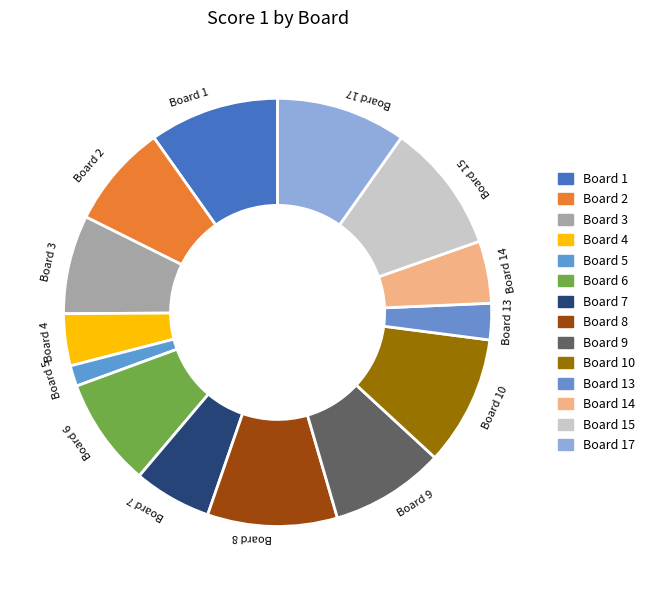

Is there any slice that represents more than half of the pie?

No